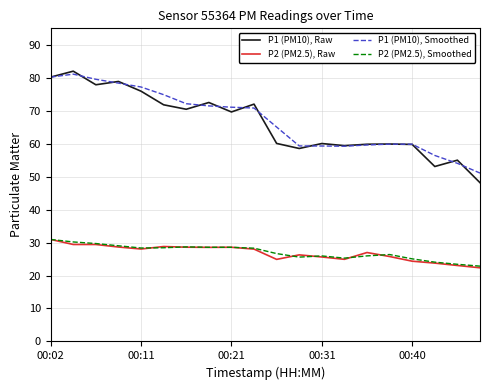

In P1 (PM10), Smoothed, how many points are lower than both neighbors (excluding endpoints)?

1